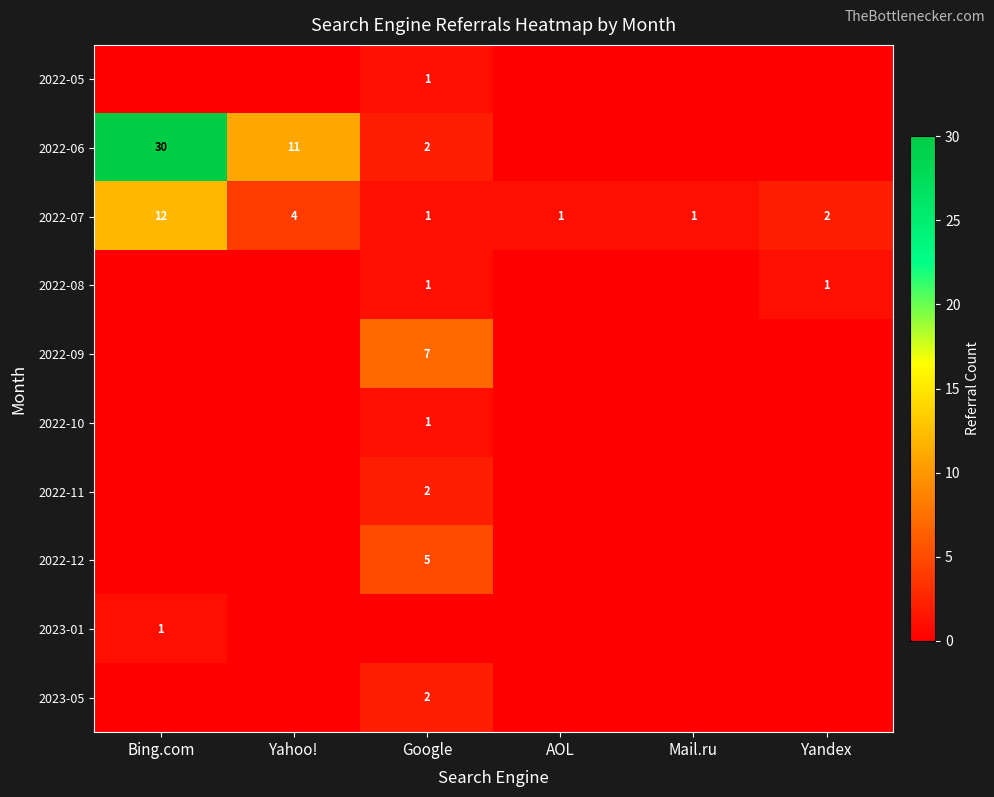

What is the sum of the 2022-07 values at Yandex and Bing.com?

14